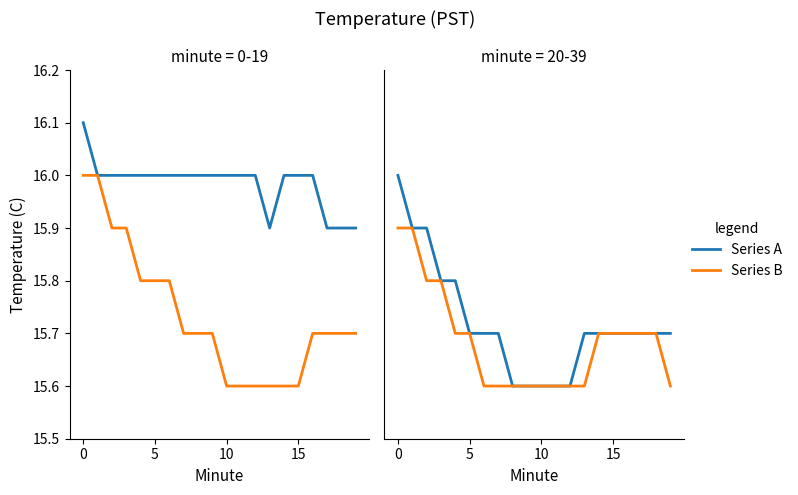

True or false: Series A has more than 1 interior local peaks.

False